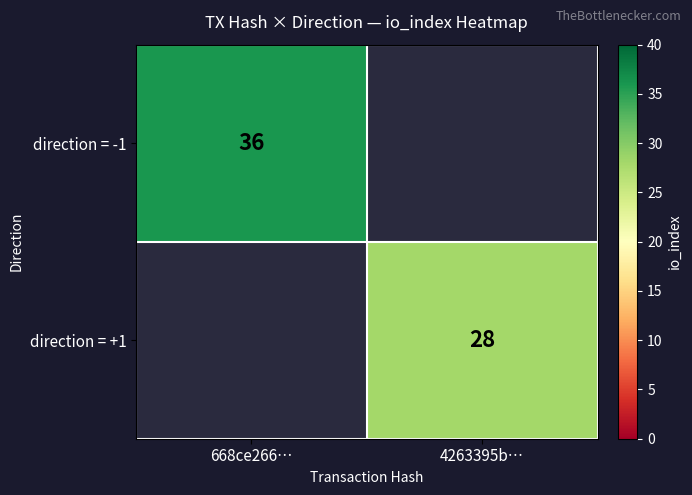

The value of direction = +1 at 4263395b… is 46. True or false?

False